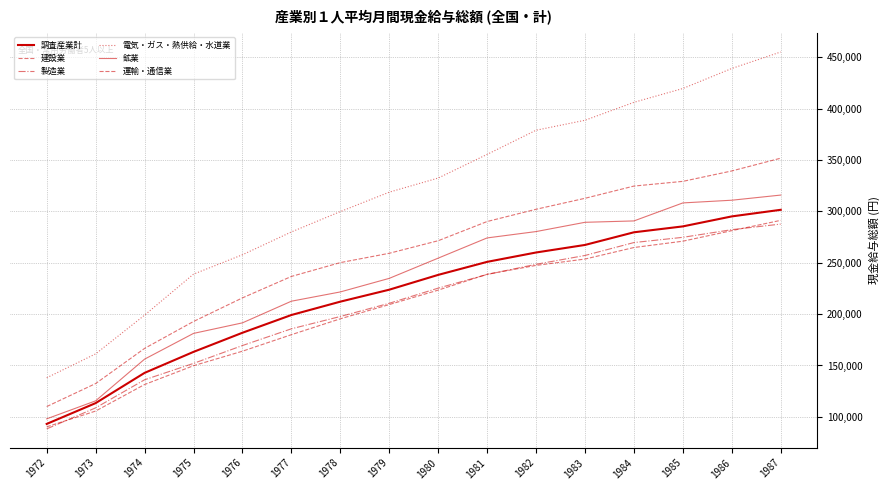

Which series has the largest range (max minus min)?

電気・ガス・熱供給・水道業